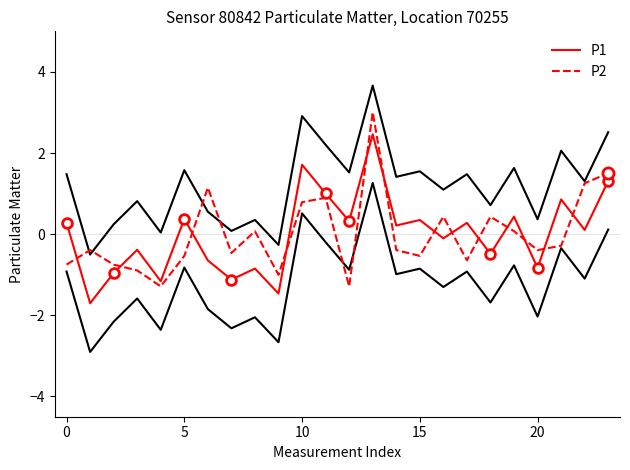

Is it true that P1 equals 1.0 at 10?

False